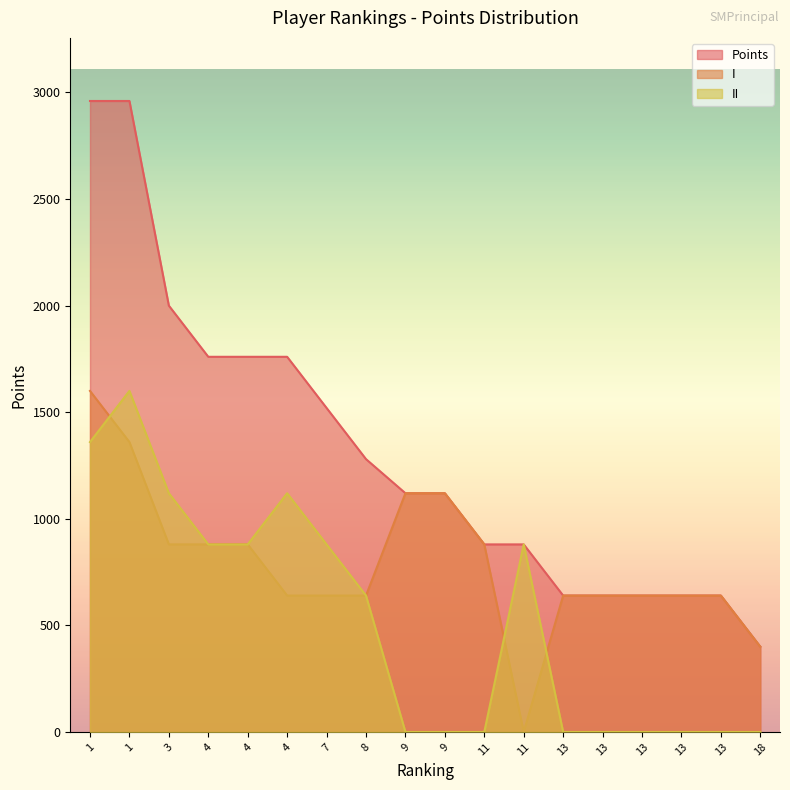

At which category does the chart reach its peak across all series?

1